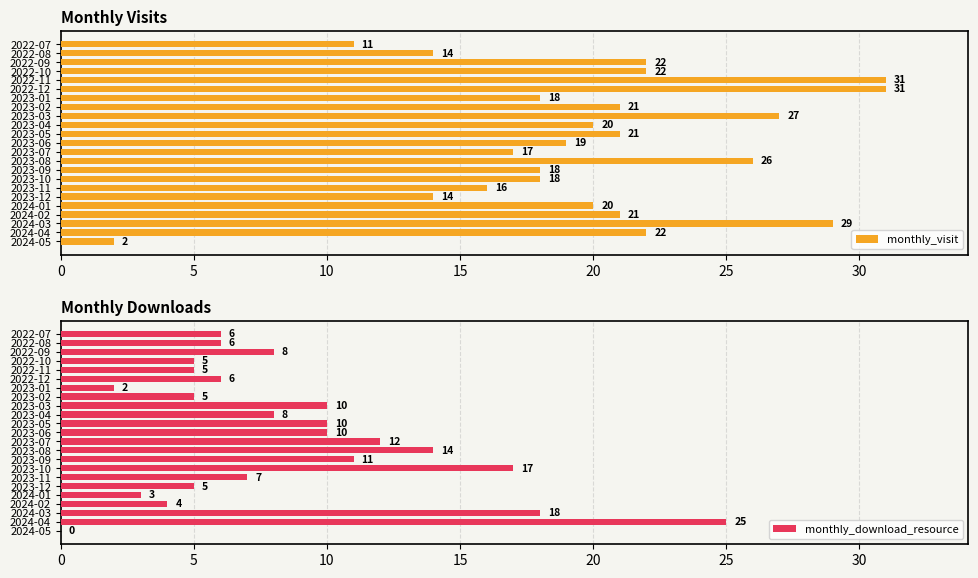

Is it true that monthly_visit equals 17 at 2023-07?

True